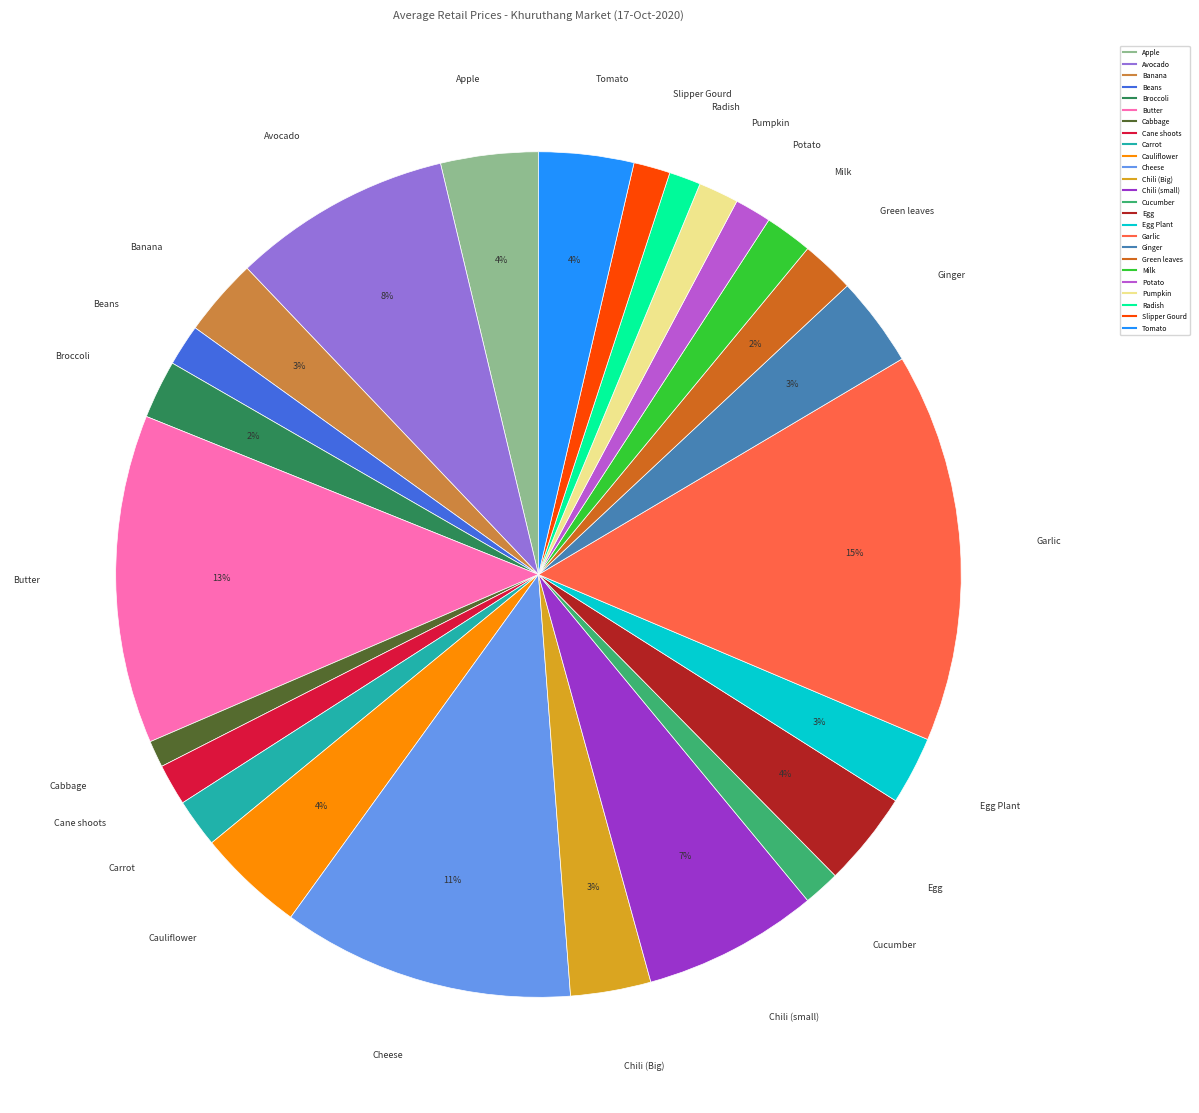

To the nearest percent, what is the difference between the largest and smallest slice percentages?

14%